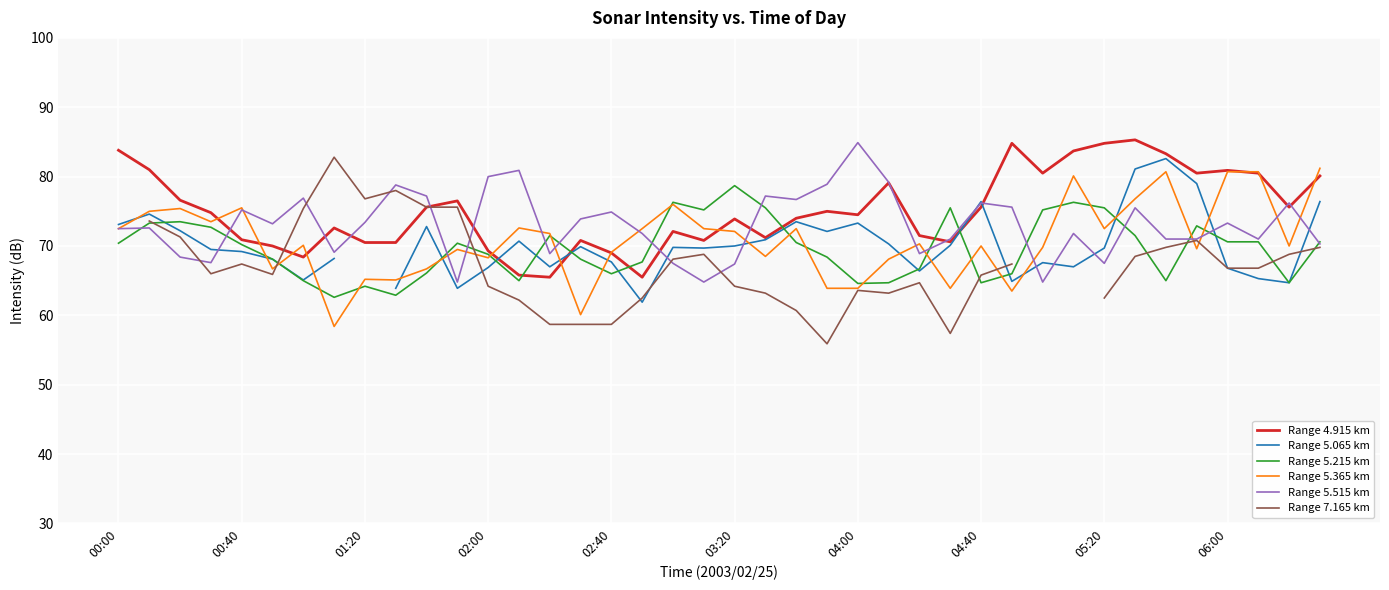

True or false: Range 5.065 km and Range 7.165 km intersect in this chart.

True